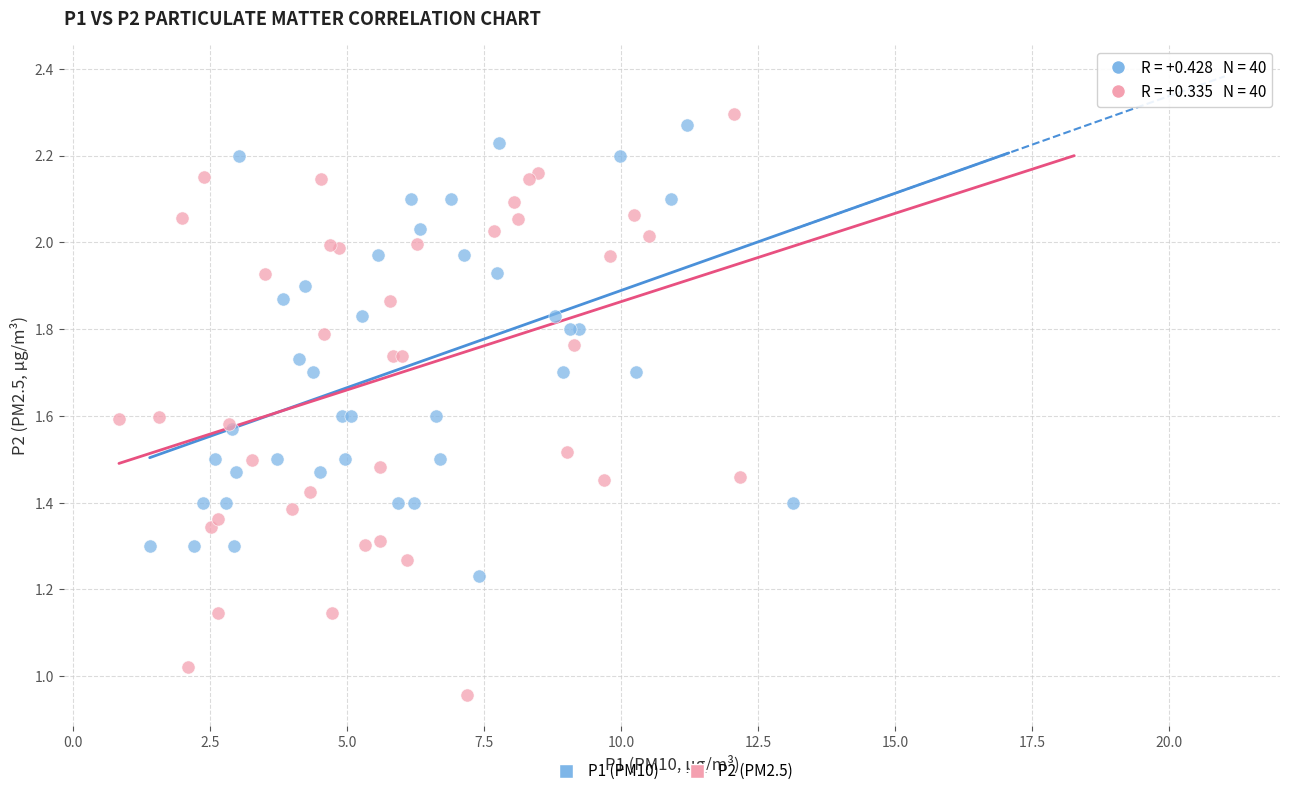

Which series reaches the minimum Y coordinate?

P2 (PM2.5)